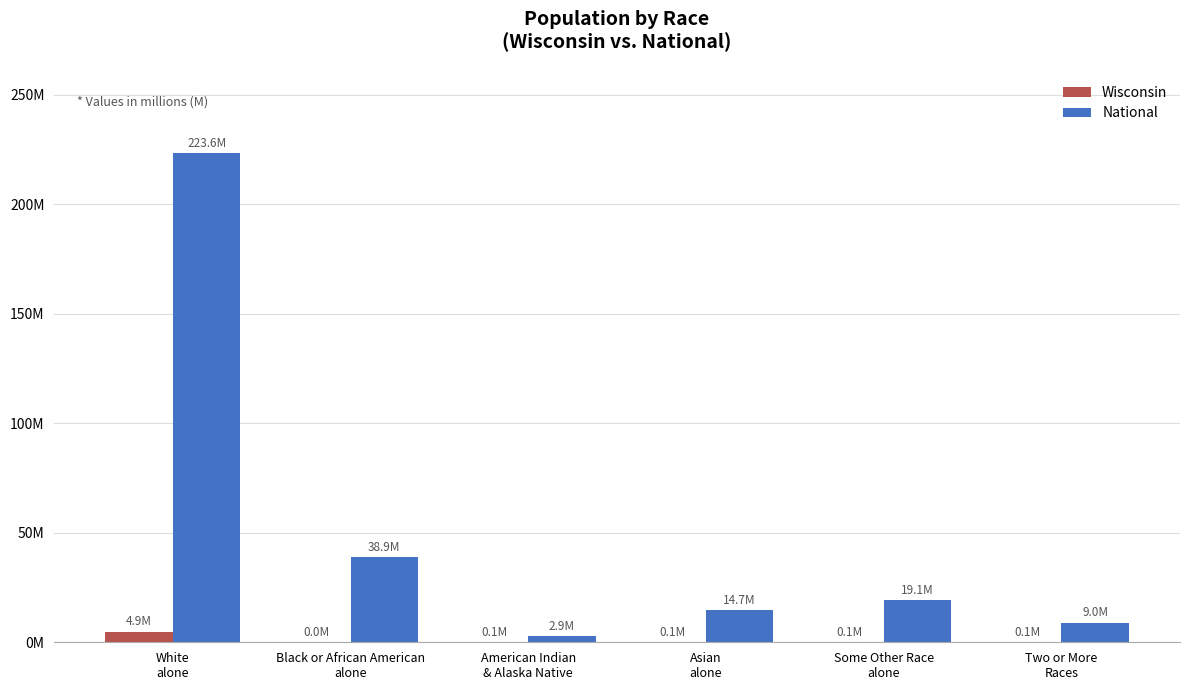

Are the bars grouped side by side (vs. stacked)?

Yes